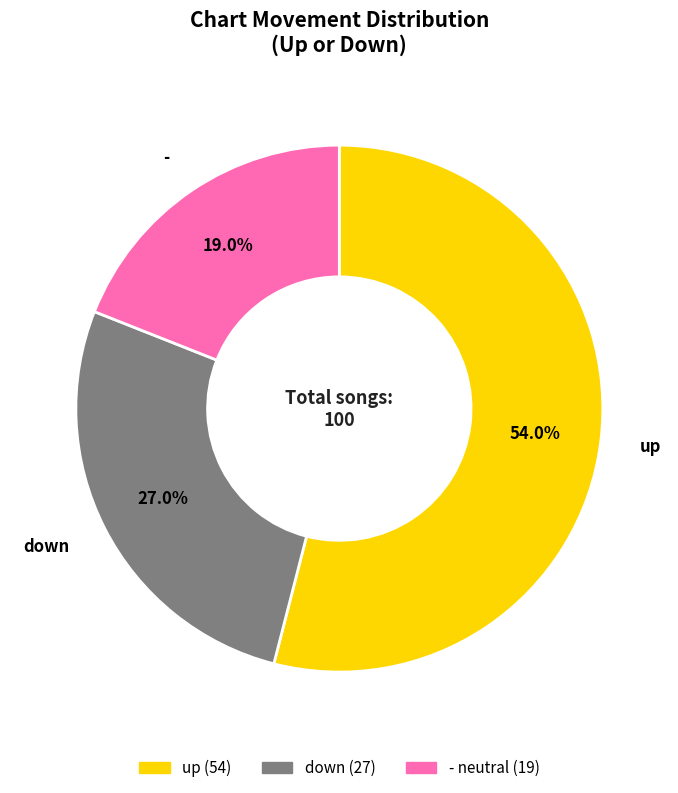

Rank the categories by value from highest to lowest.

up, down, -